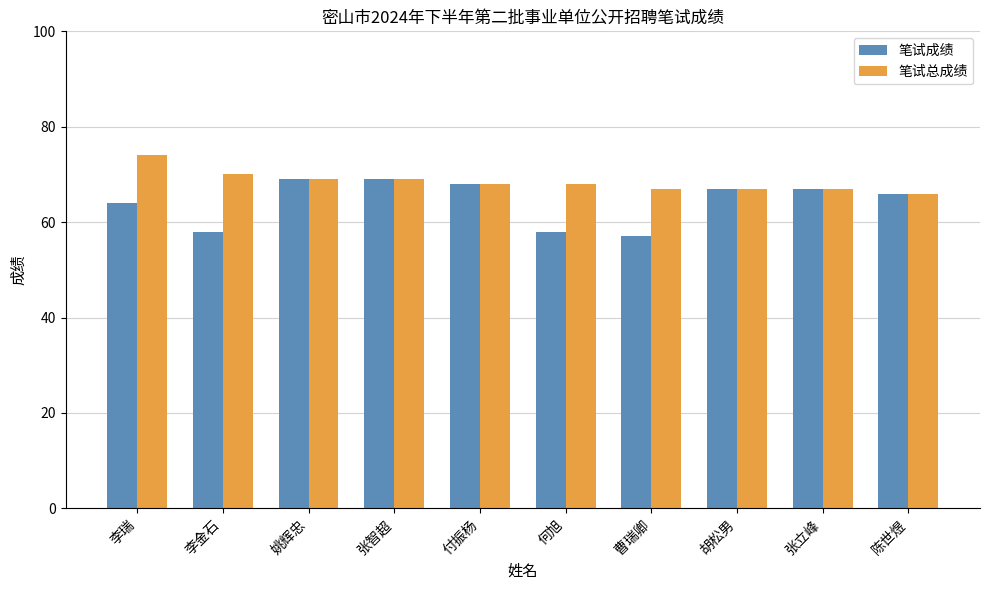

The value of 笔试成绩 at 曹瑞卿 is 74. True or false?

False